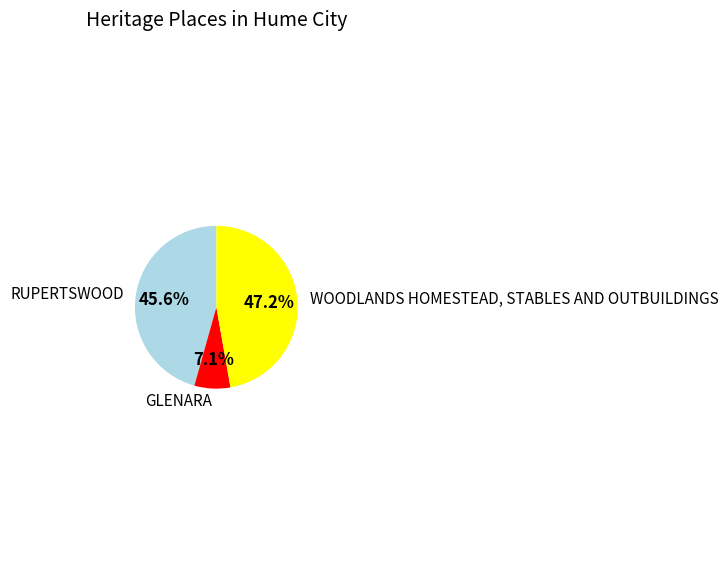

The RUPERTSWOOD slice represents 32% of the pie. True or false?

False